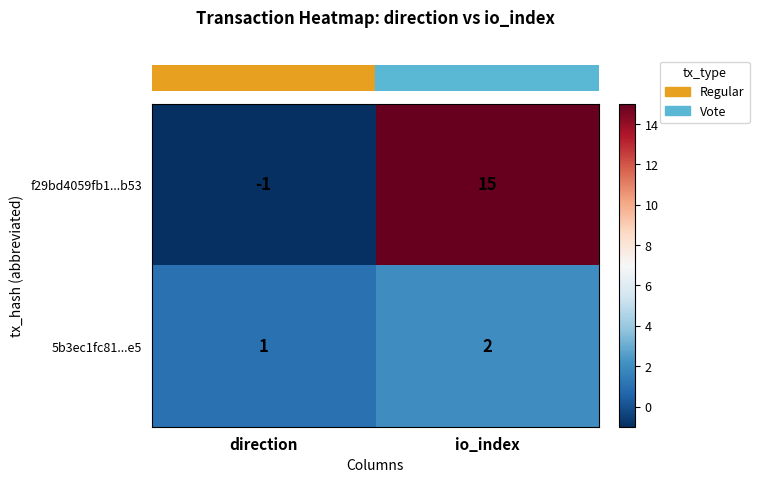

What is the spread (max minus min) of values at direction?

2